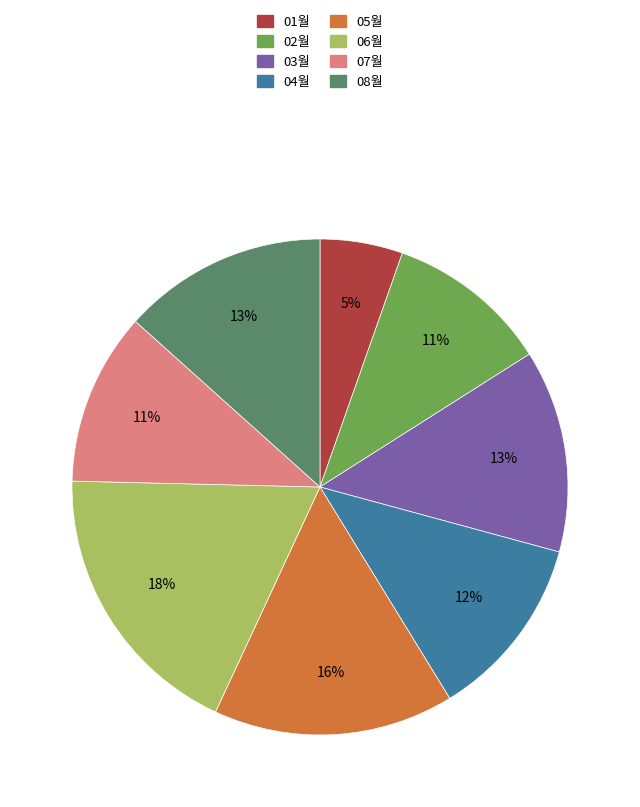

Is there any slice that represents more than half of the pie?

No